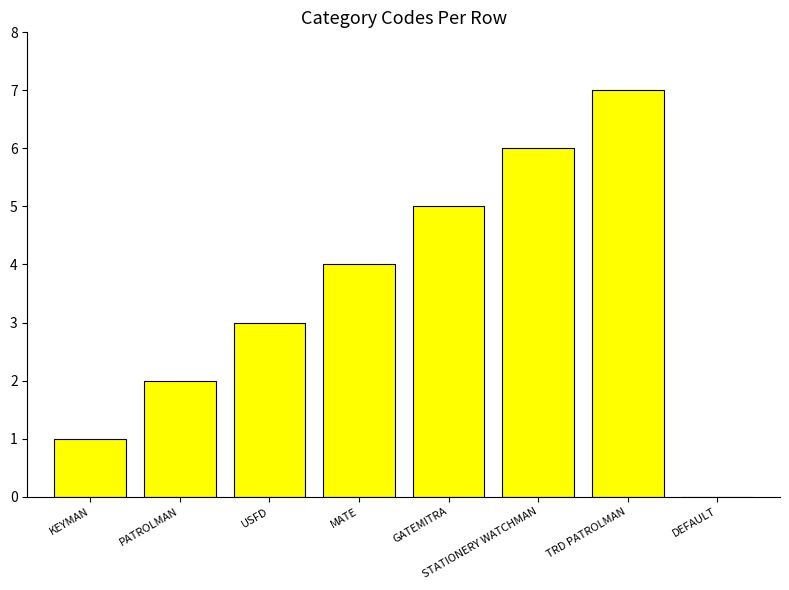

The chart shows a value of 0 at DEFAULT. True or false?

True